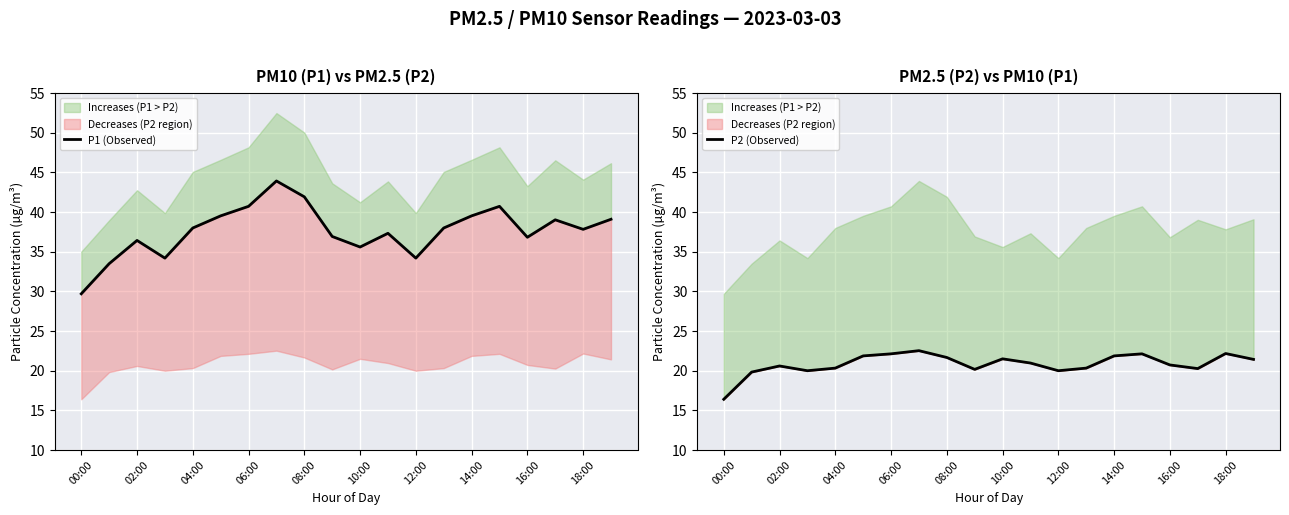

At which category does the chart reach its minimum across all series?

00:00